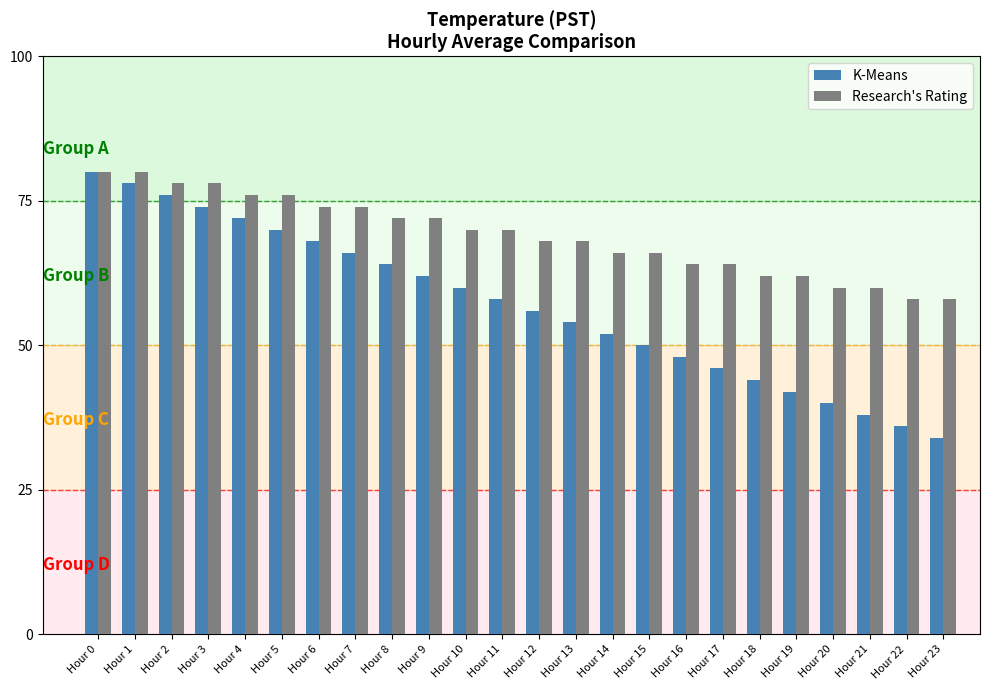

What are all the series names shown in the legend?

K-Means, Research's Rating